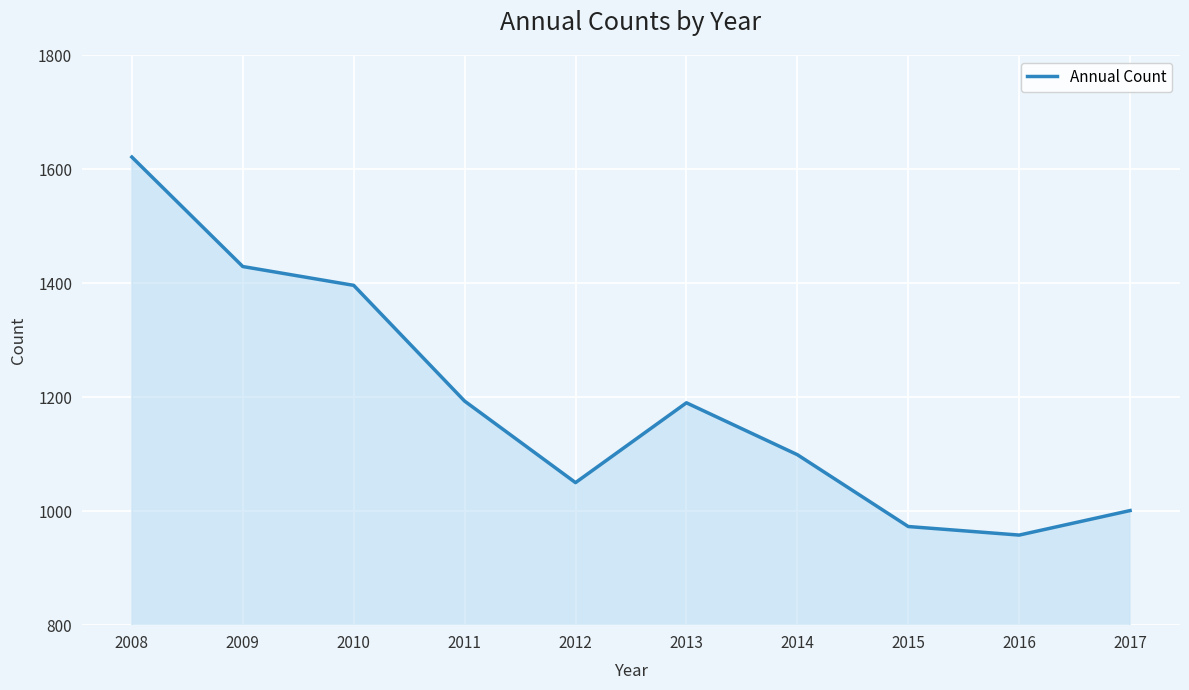

Is it true that the value at 2009 is 1429?

True